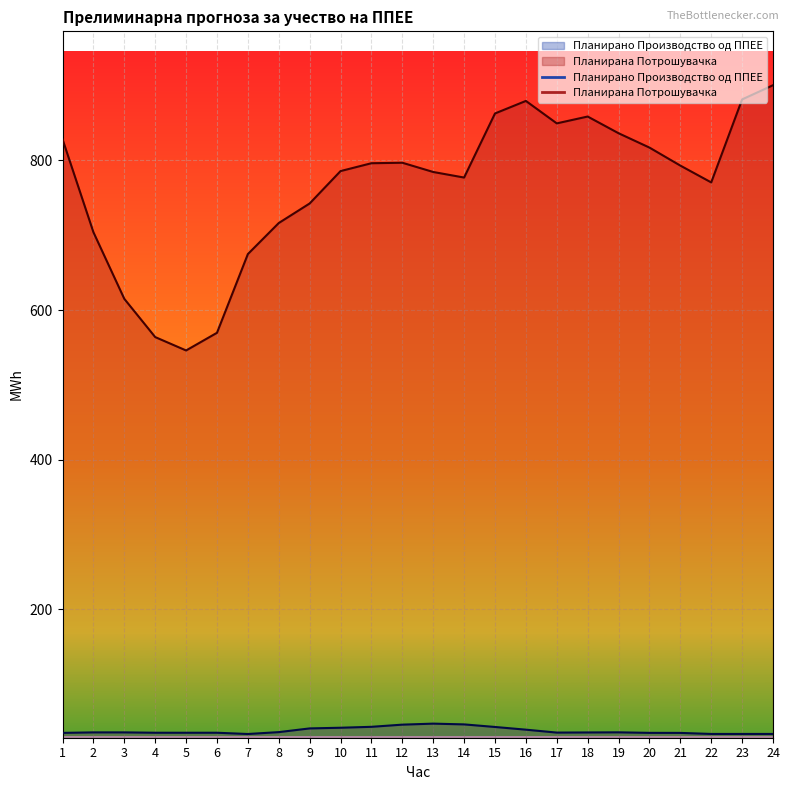

Reading right to left, list all the values displayed in this chart.

Планирано Производство од ППЕЕ: 33.2	33.2	33.2	34.6	34.7	35.4	35.2	35.0	38.9	42.5	46.0	47.0	45.6	42.7	41.5	40.6	35.7	33.1	34.8	34.8	34.8	35.3	35.3	34.6
Планирана Потрошувачка: 900.6	881.6	770.6	793.1	817.2	836.4	858.7	849.6	879.6	862.8	777.1	784.6	796.9	796.3	785.8	742.5	716.3	674.8	569.6	545.9	563.8	614.9	704.0	828.3